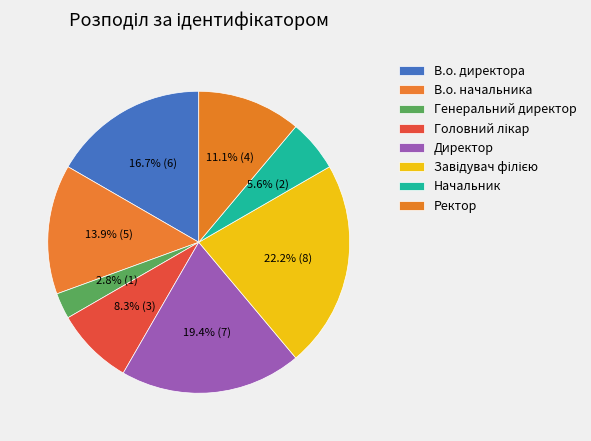

Is the sum of Ректор and Директор greater than half?

No